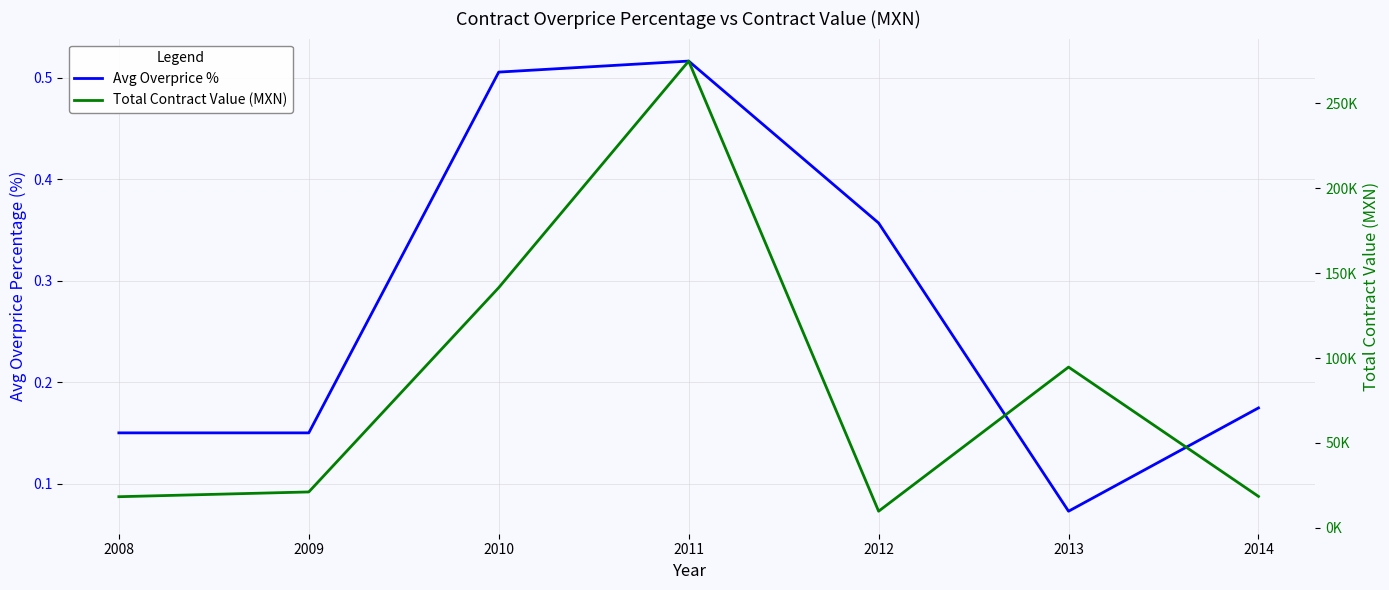

Which series has the largest total across all categories?

Total Contract Value (MXN)